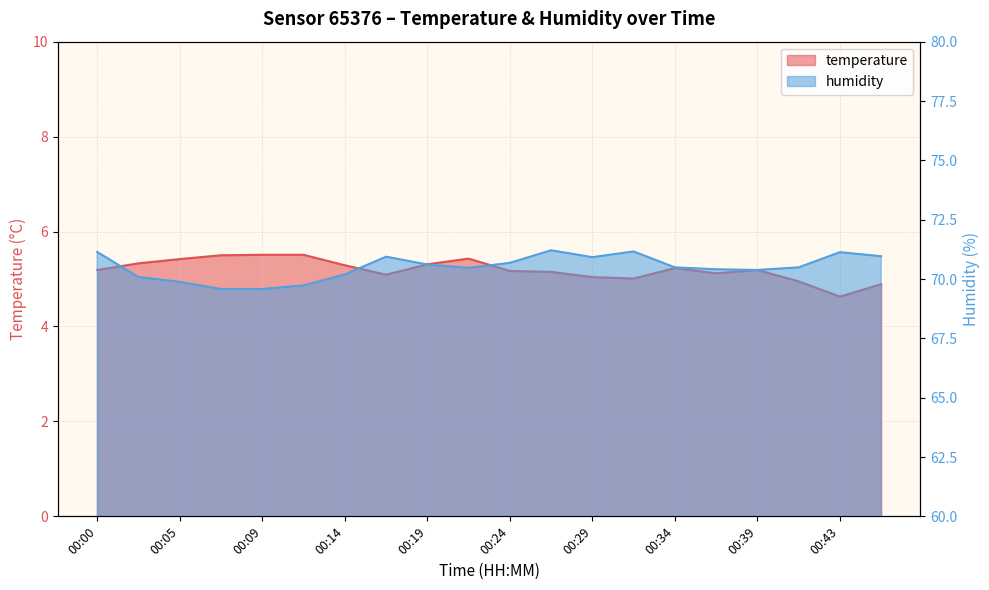

What is the value of the humidity point at the 8th from the left?

70.9